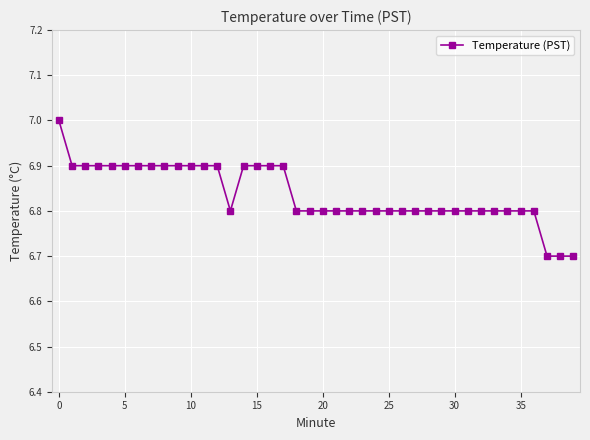

What is the minimum value shown in the chart?

6.7